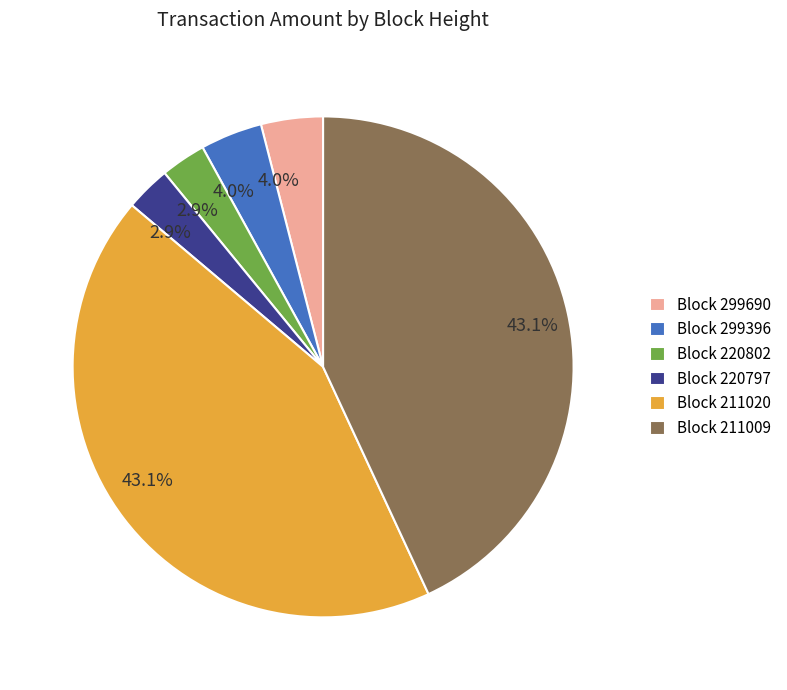

How many slices are in this pie chart?

6